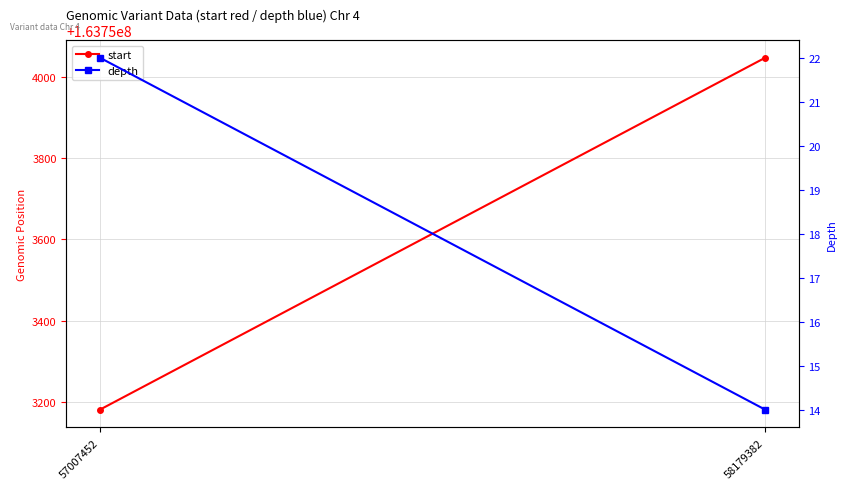

What is the value of the depth point at the 2nd from the left?

14